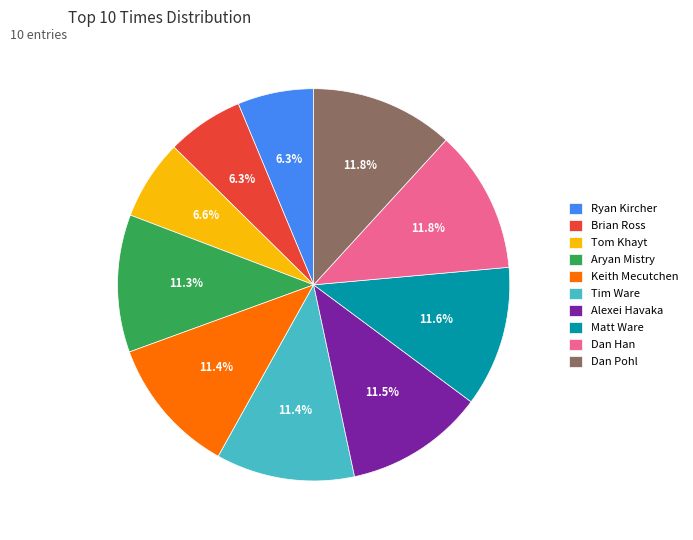

Is there any slice that represents more than half of the pie?

No